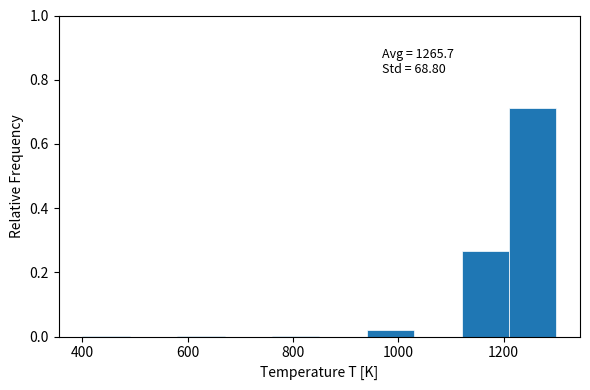

Over which range of the x-axis is the bar tallest?

1210 to 1300